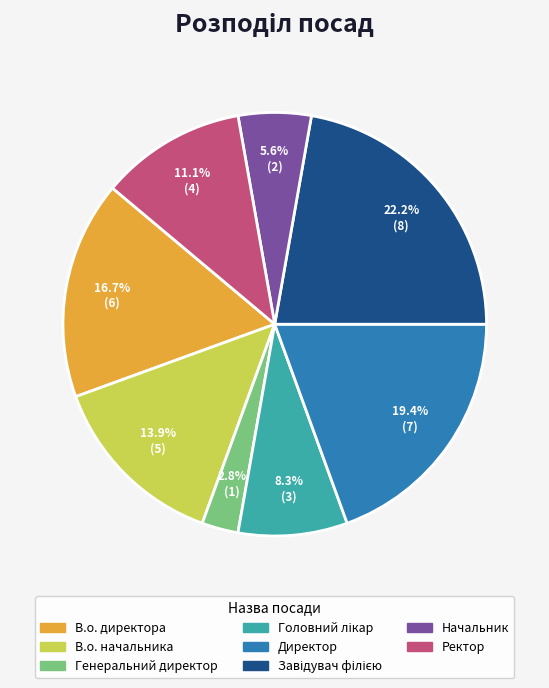

Which has a higher value, В.о. начальника or Директор?

Директор